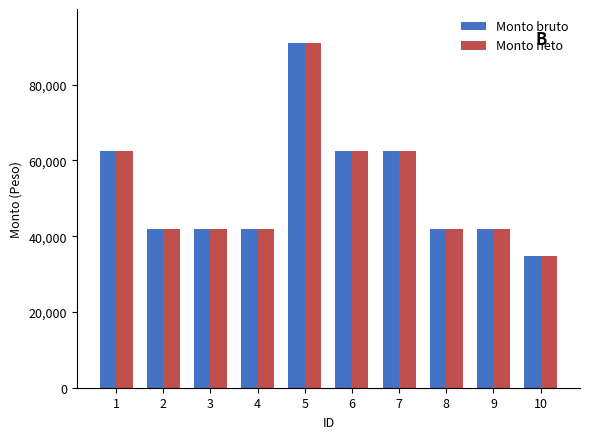

Reading left to right, transcribe all the data shown in this chart.

Monto bruto: 1=62523	2=41819	3=41819	4=41819	5=90881	6=62523	7=62523	8=41819	9=41819	10=34849
Monto neto: 1=62523	2=41819	3=41819	4=41819	5=90881	6=62523	7=62523	8=41819	9=41819	10=34849